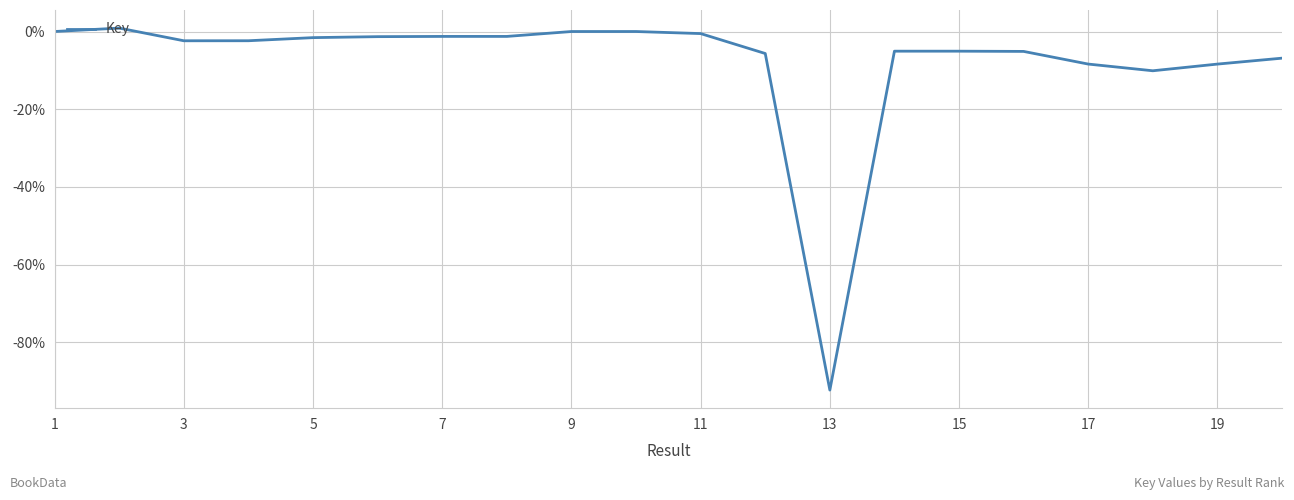

What is the minimum value shown in the chart?

-92.3